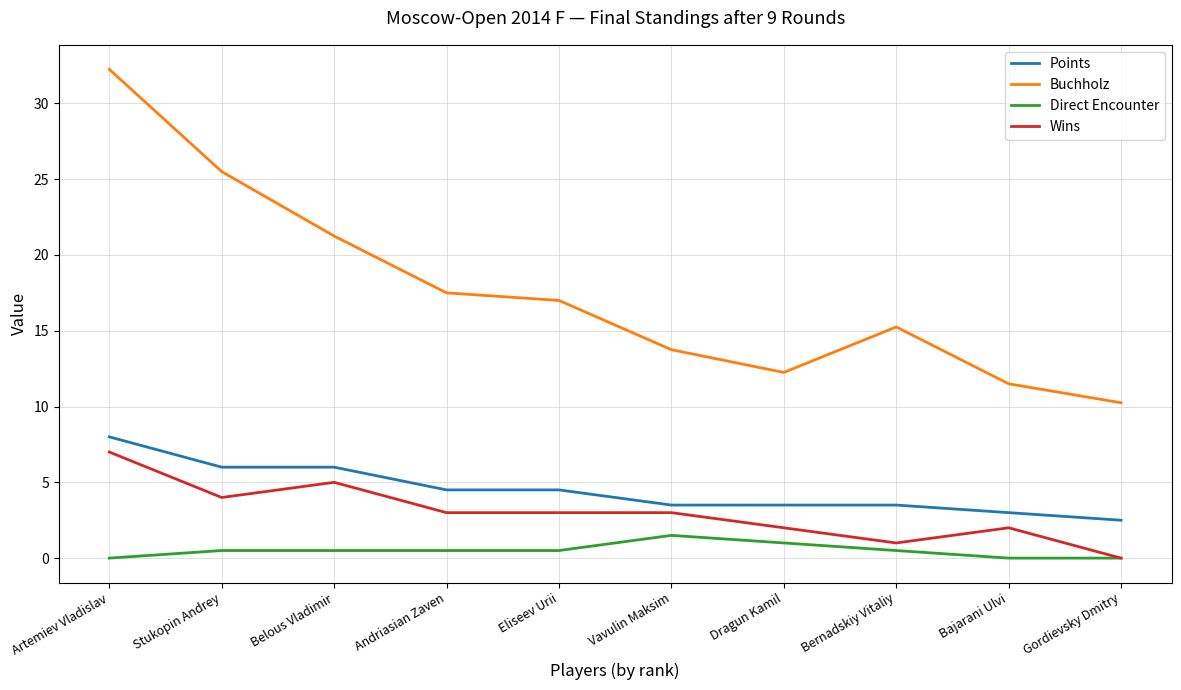

True or false: Buchholz and Wins cross at least once.

False